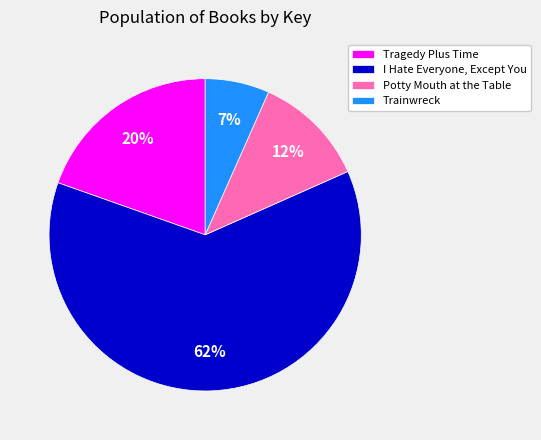

The Potty Mouth at the Table slice represents 12% of the pie. True or false?

True